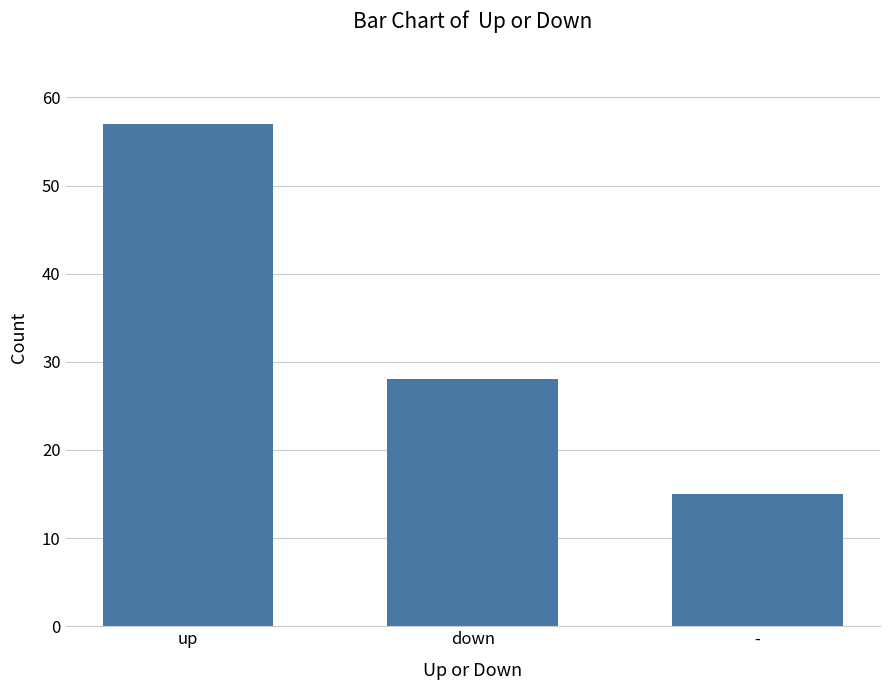

What is the ratio of the value at down to the value at up?

0.5